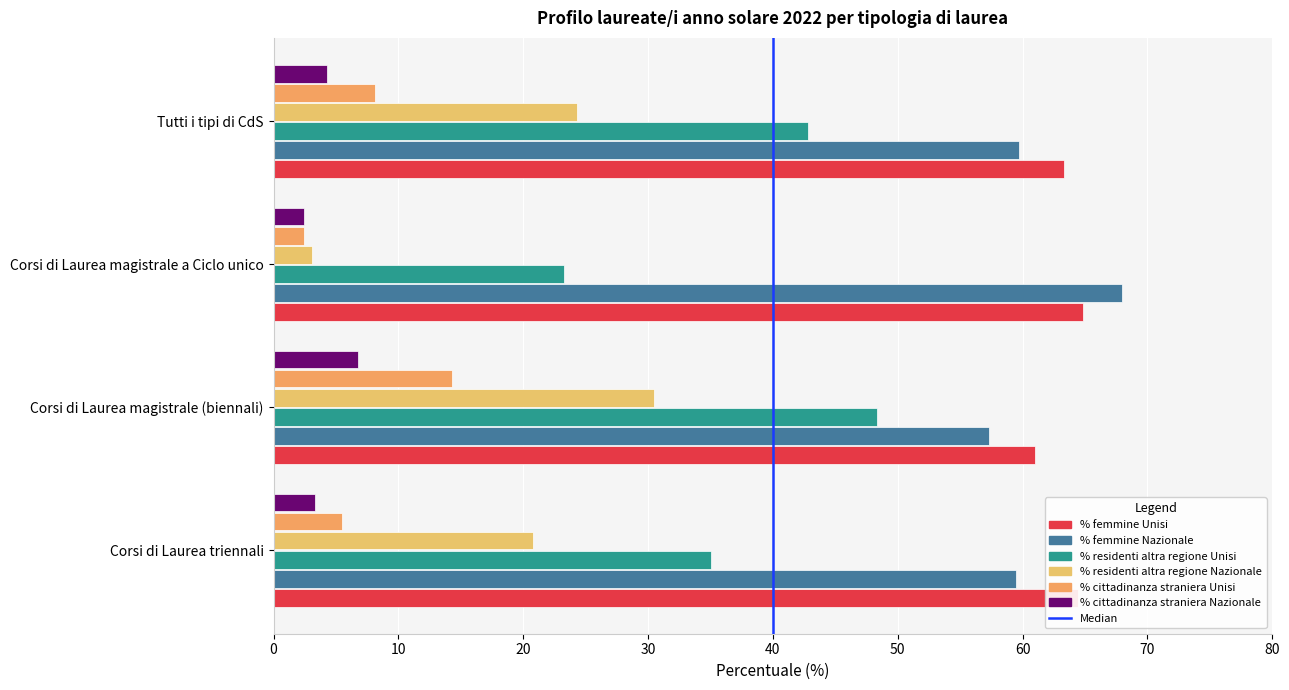

Which has a higher value, Tutti i tipi di CdS or Corsi di Laurea triennali?

Corsi di Laurea triennali